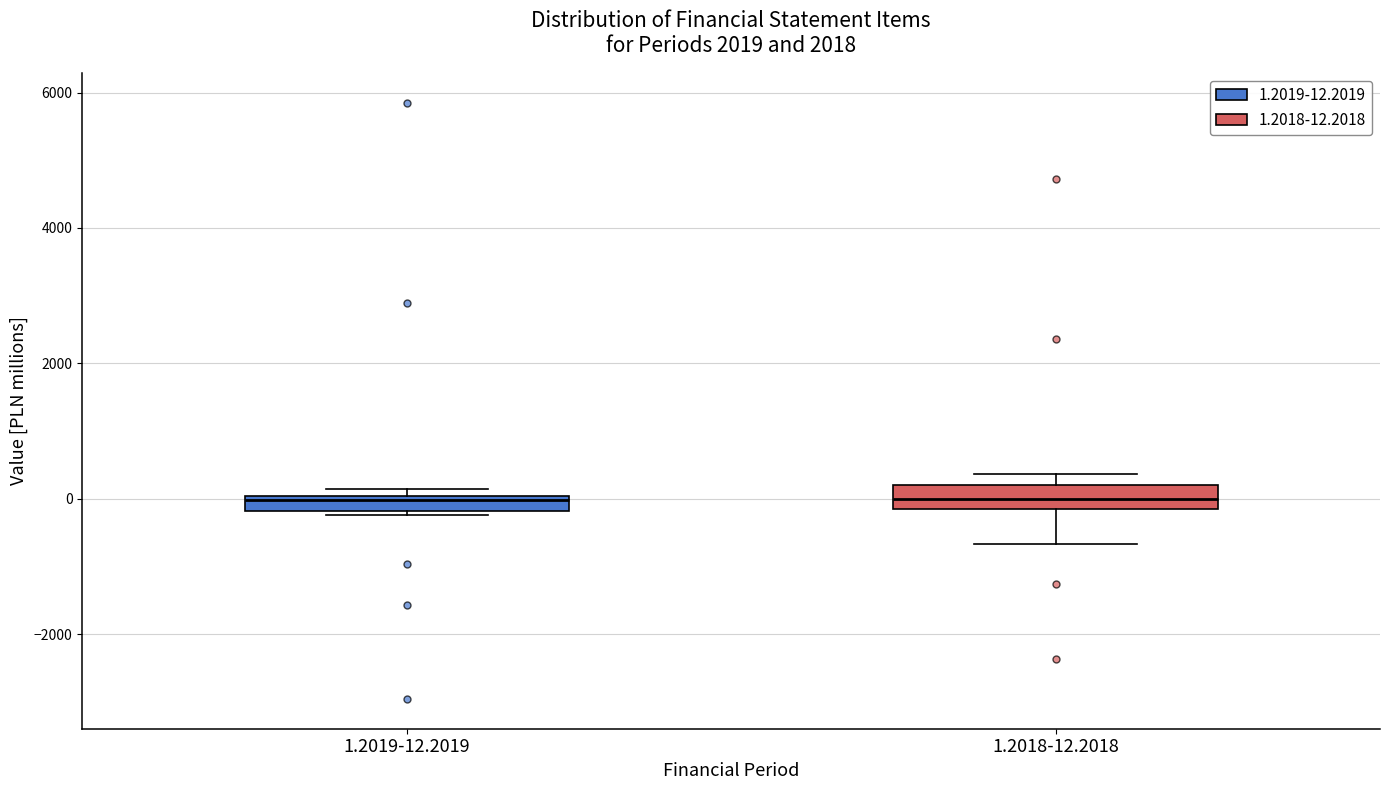

Where is the upper edge of the box for 1.2019-12.2019 on the y-axis? The values are not printed on the chart, so give them approximately, as read against the axis.

0